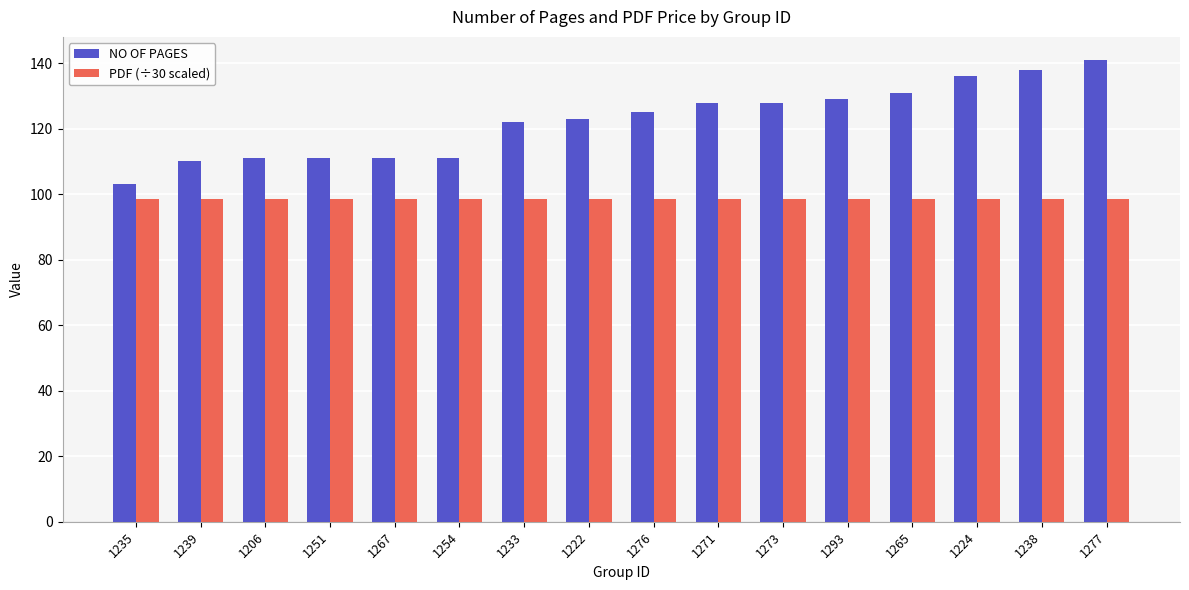

What is the lowest value of the PDF (÷30 scaled) series?

98.7